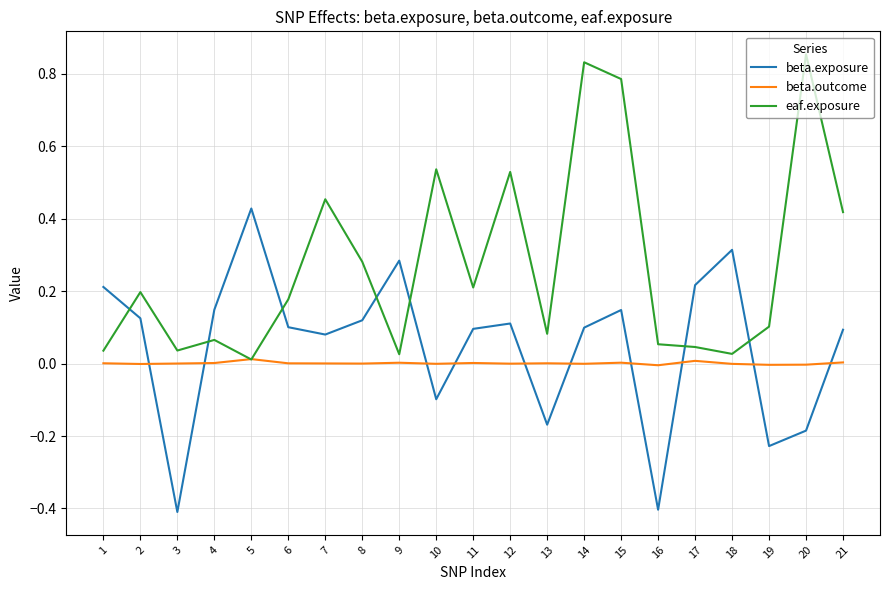

What is the smallest value displayed?

-0.4